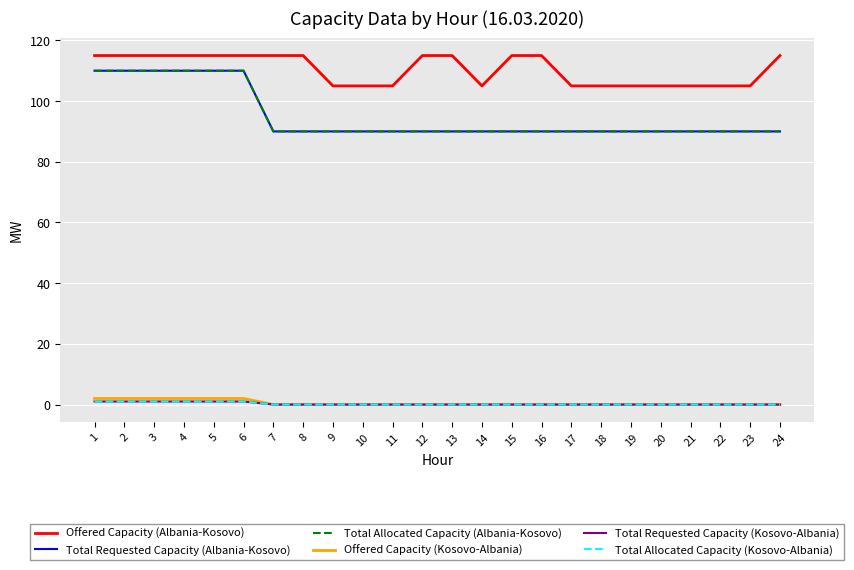

True or false: Total Requested Capacity (Albania-Kosovo) and Offered Capacity (Albania-Kosovo) intersect in this chart.

False